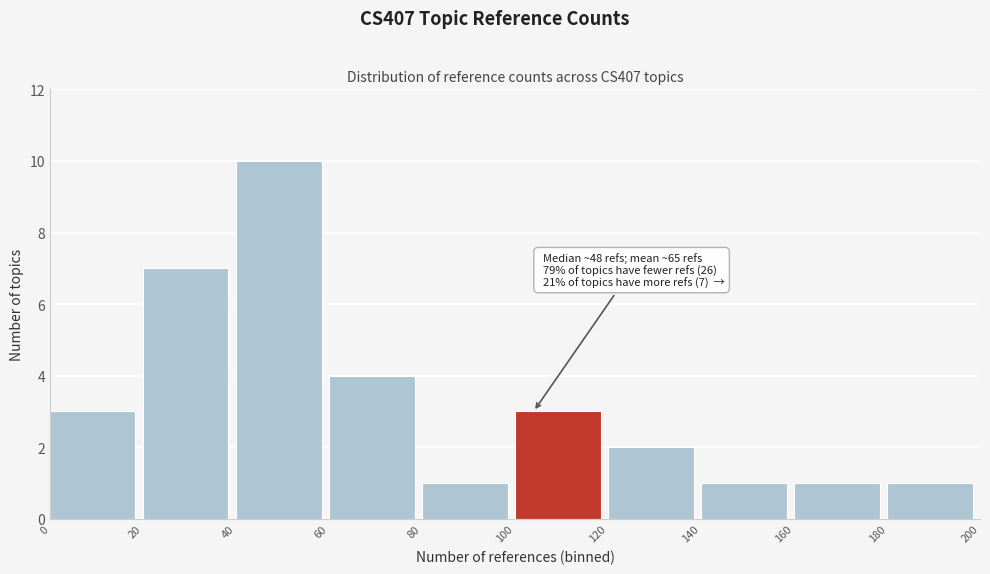

Which range on the x-axis has the tallest bar?

40 to 60